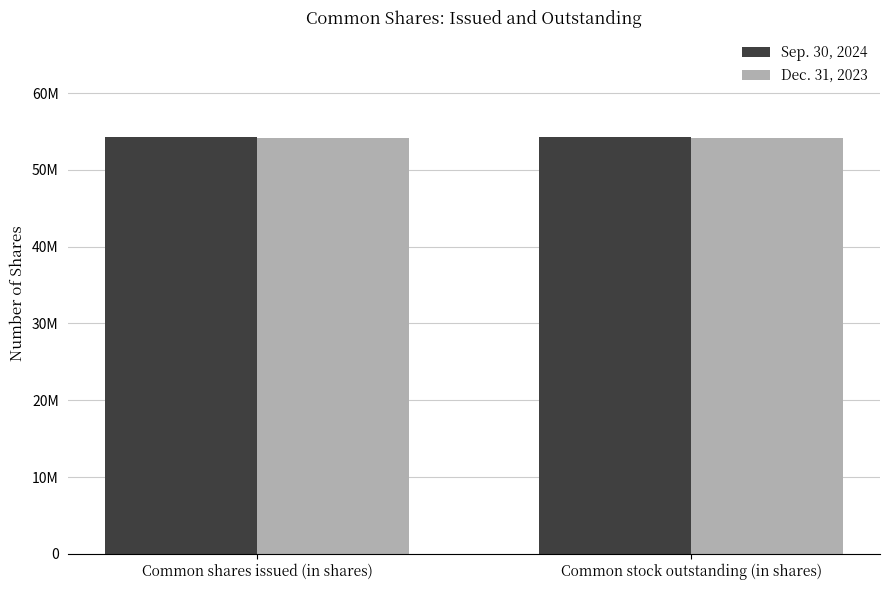

Does the chart contain stacked bars?

No